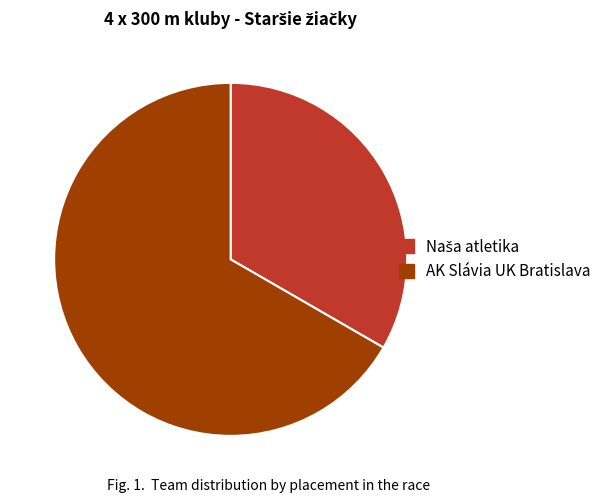

Is it true that AK Slávia UK Bratislava is 67% of the pie?

True